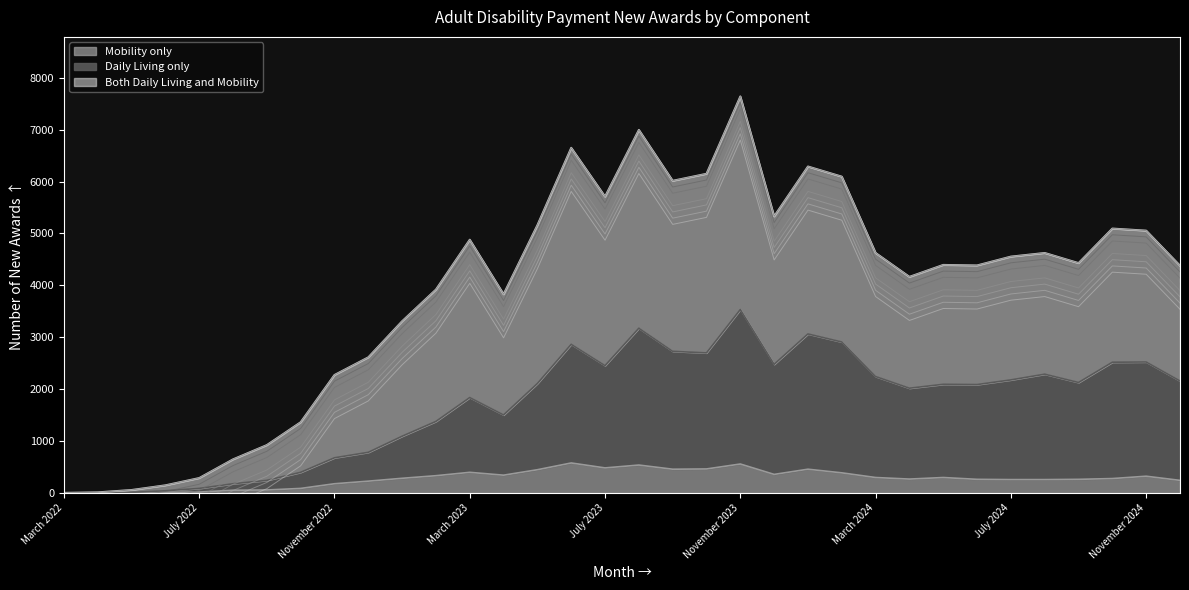

Rank the series by their average value, from lowest to highest.

Mobility only, Daily Living only, Both Daily Living and Mobility